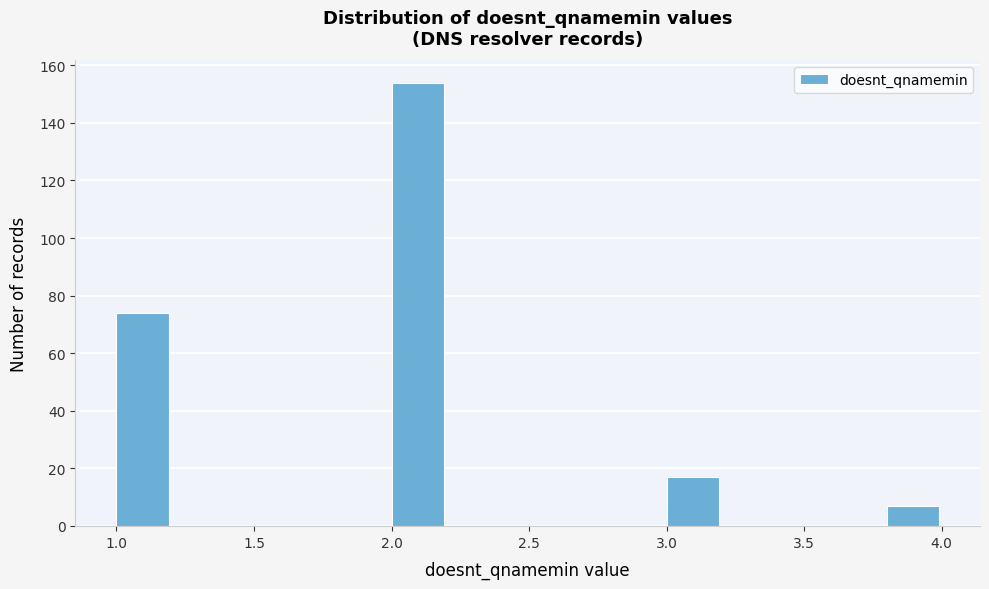

Reading left to right, list every bar in this chart as the range it spans on the x-axis followed by its height. The values are not printed on the chart, so give them approximately, as read against the axis.

1.0 to 1.2: 74
1.2 to 1.4: 0
1.4 to 1.6: 0
1.6 to 1.8: 0
1.8 to 2.0: 0
2.0 to 2.2: 154
2.2 to 2.4: 0
2.4 to 2.6: 0
2.6 to 2.8: 0
2.8 to 3.0: 0
3.0 to 3.2: 18
3.2 to 3.4: 0
3.4 to 3.6: 0
3.6 to 3.8: 0
3.8 to 4.0: 8